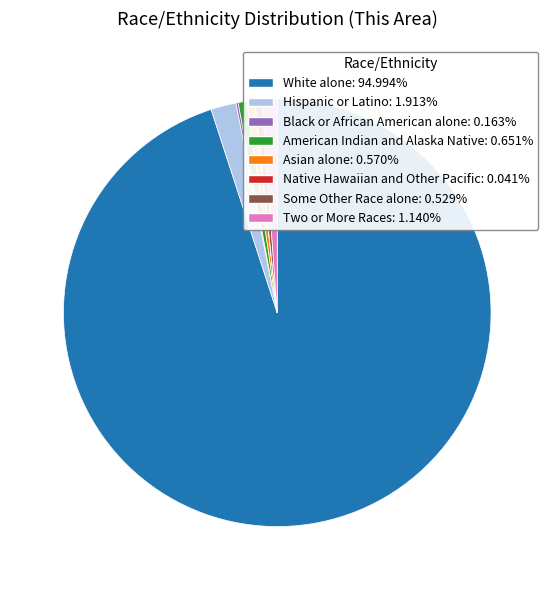

True or false: White alone accounts for 95% of the total.

True